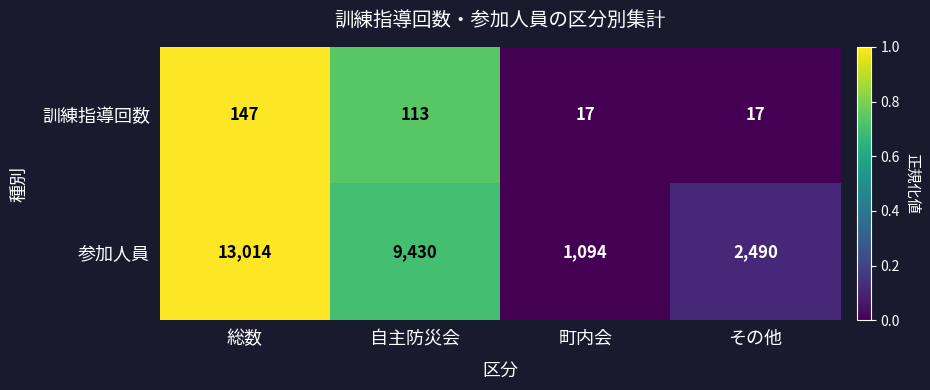

Which series has the widest spread of values?

参加人員